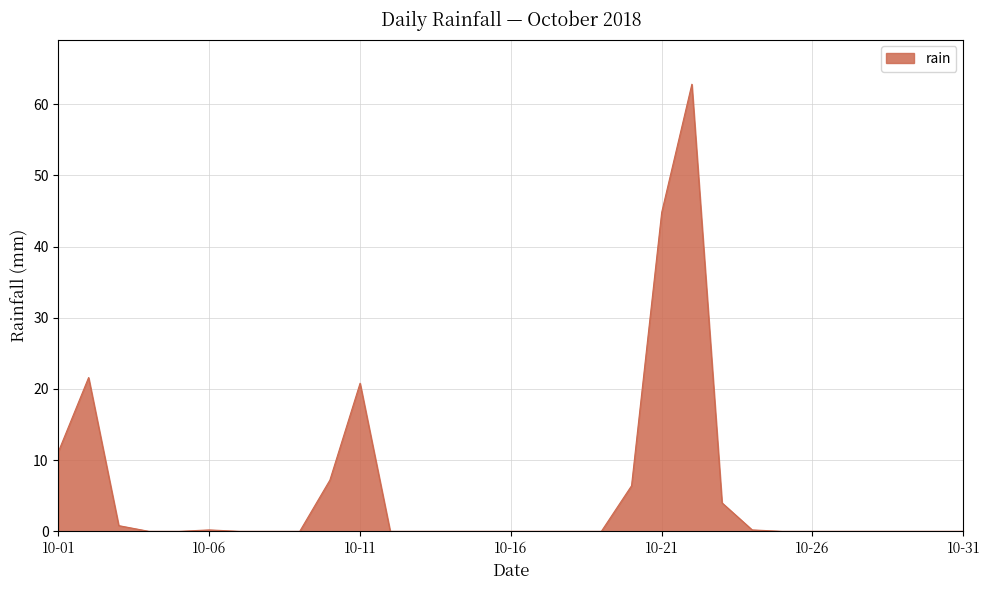

How many lines are shown in the chart?

1